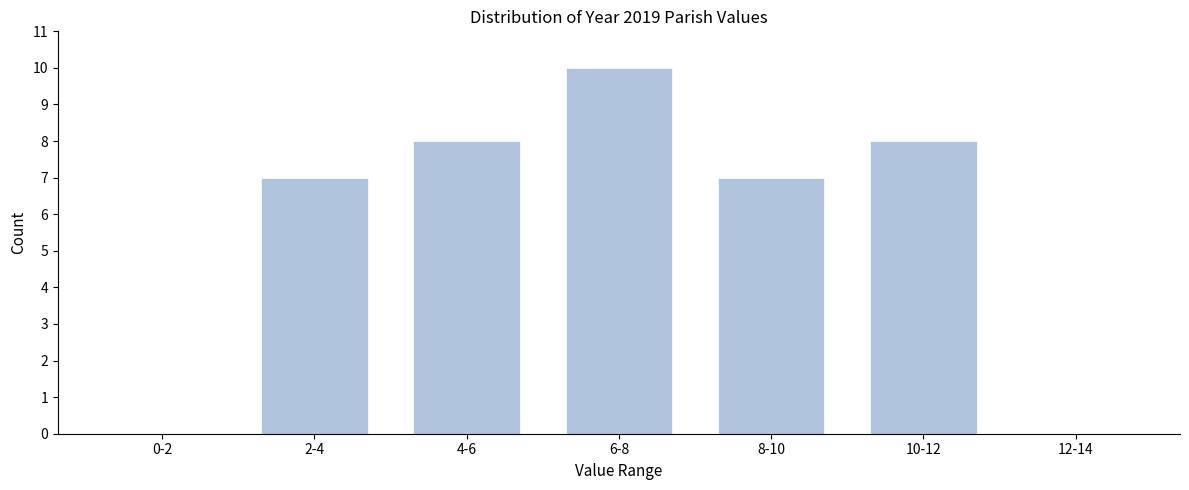

Reading right to left, extract all data points from this chart.

12-14=0	10-12=8	8-10=7	6-8=10	4-6=8	2-4=7	0-2=0